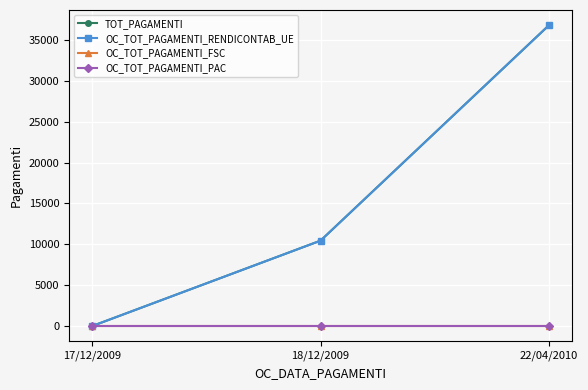

Does the chart have visible grid lines?

Yes